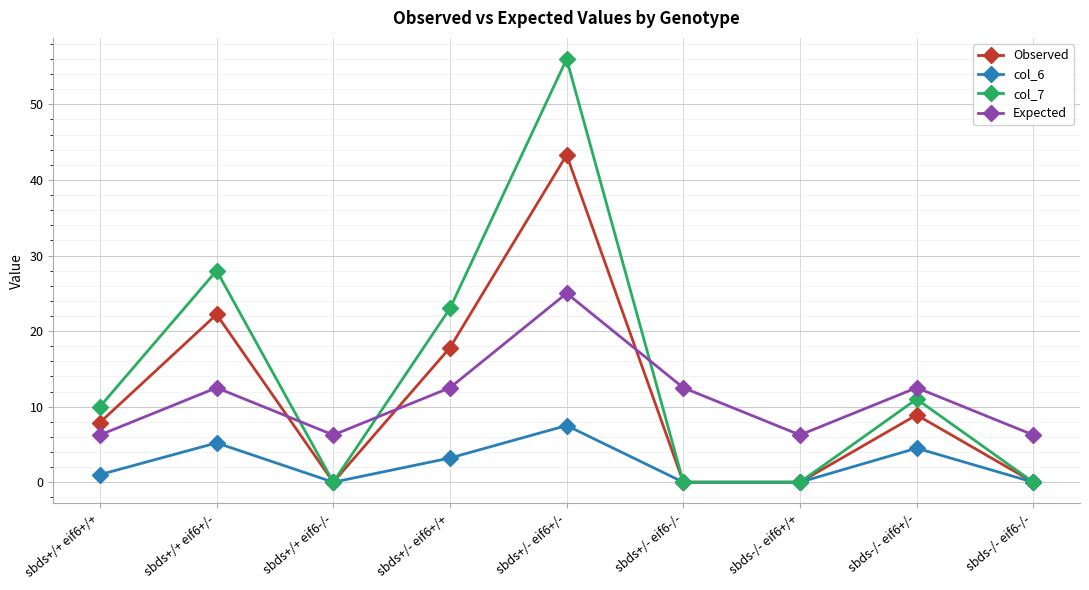

At sbds+/- eif6+/+, list the series in order from largest to smallest.

col_7, Observed, Expected, col_6